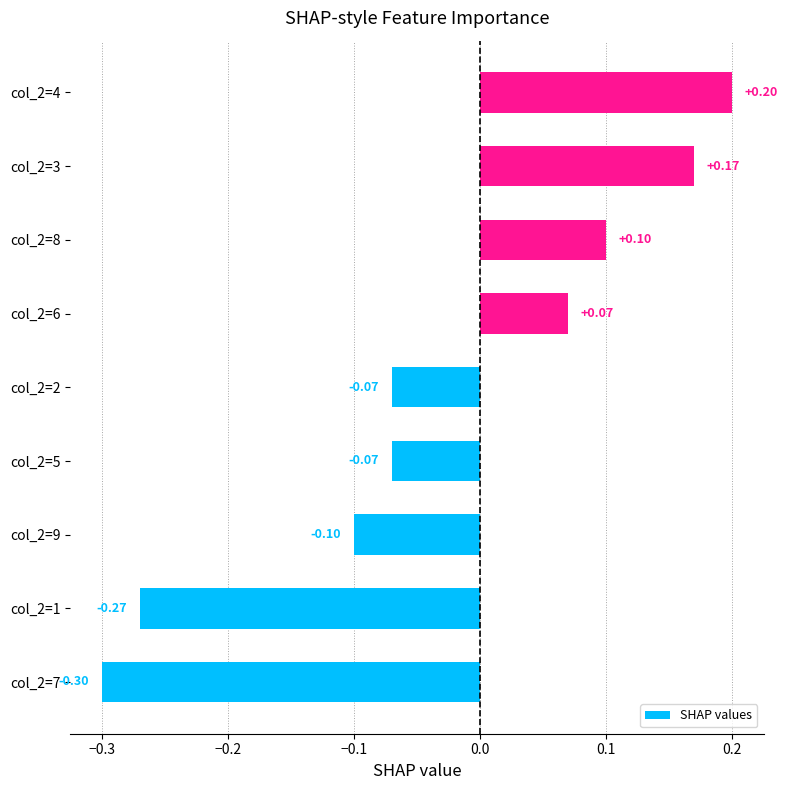

What is the difference between the maximum and second lowest values?

0.5